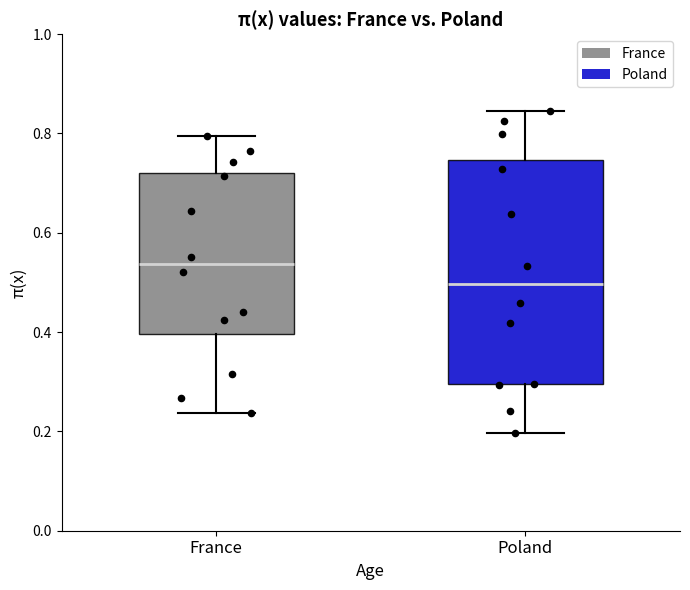

Which box's median line is the lowest?

Poland